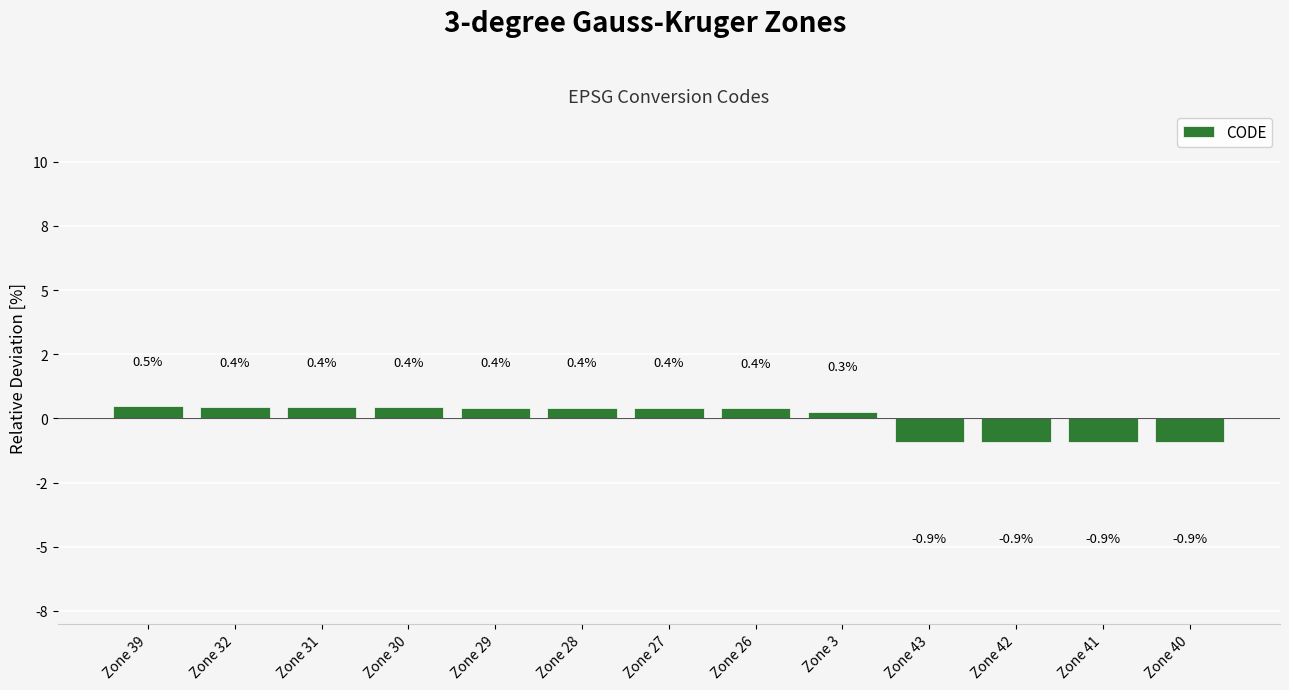

Are the bars grouped side by side (vs. stacked)?

No